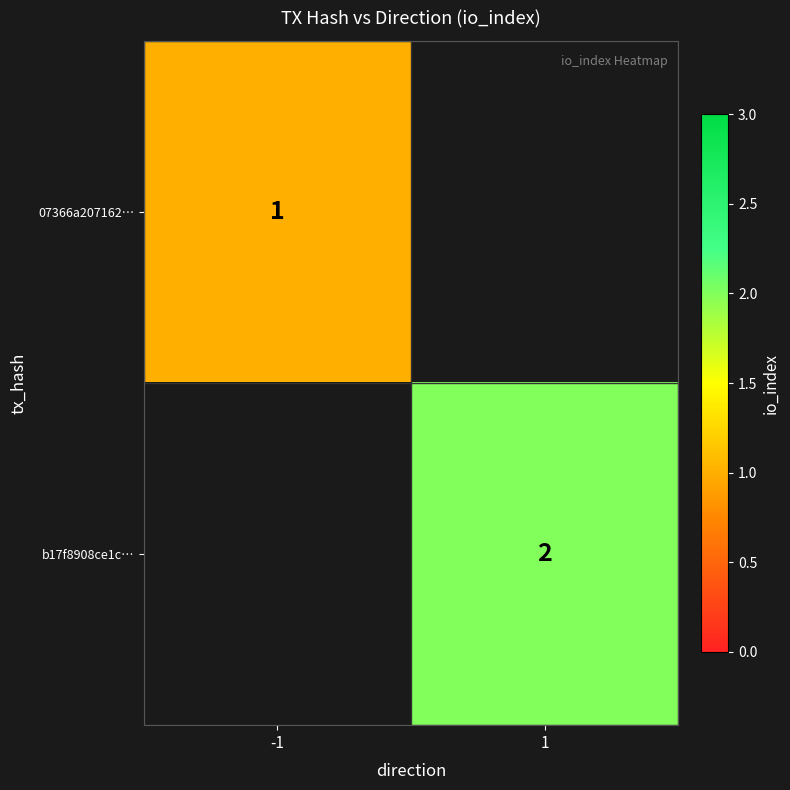

The value of b17f8908ce1c… at 1 is 3. True or false?

False